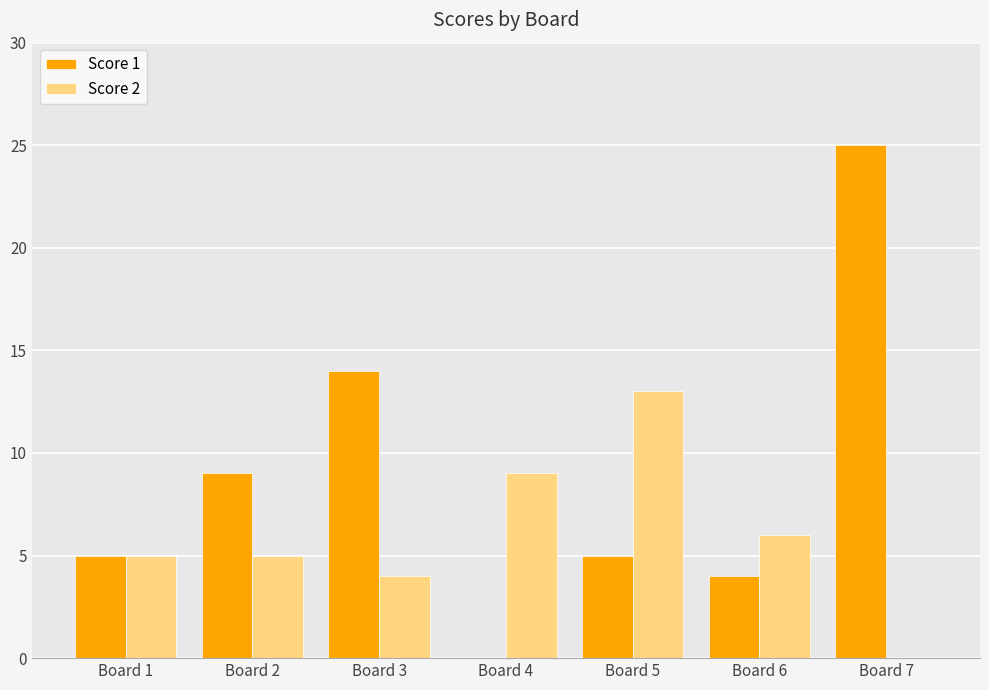

What are all the series names shown in the legend?

Score 1, Score 2